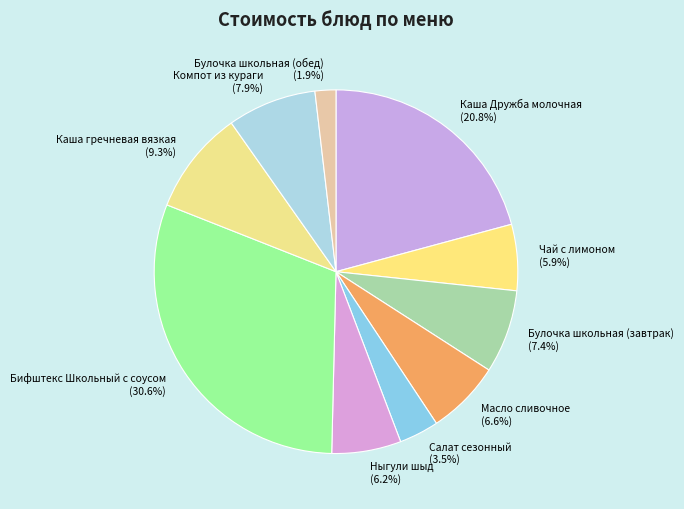

Does any single category account for the majority?

No